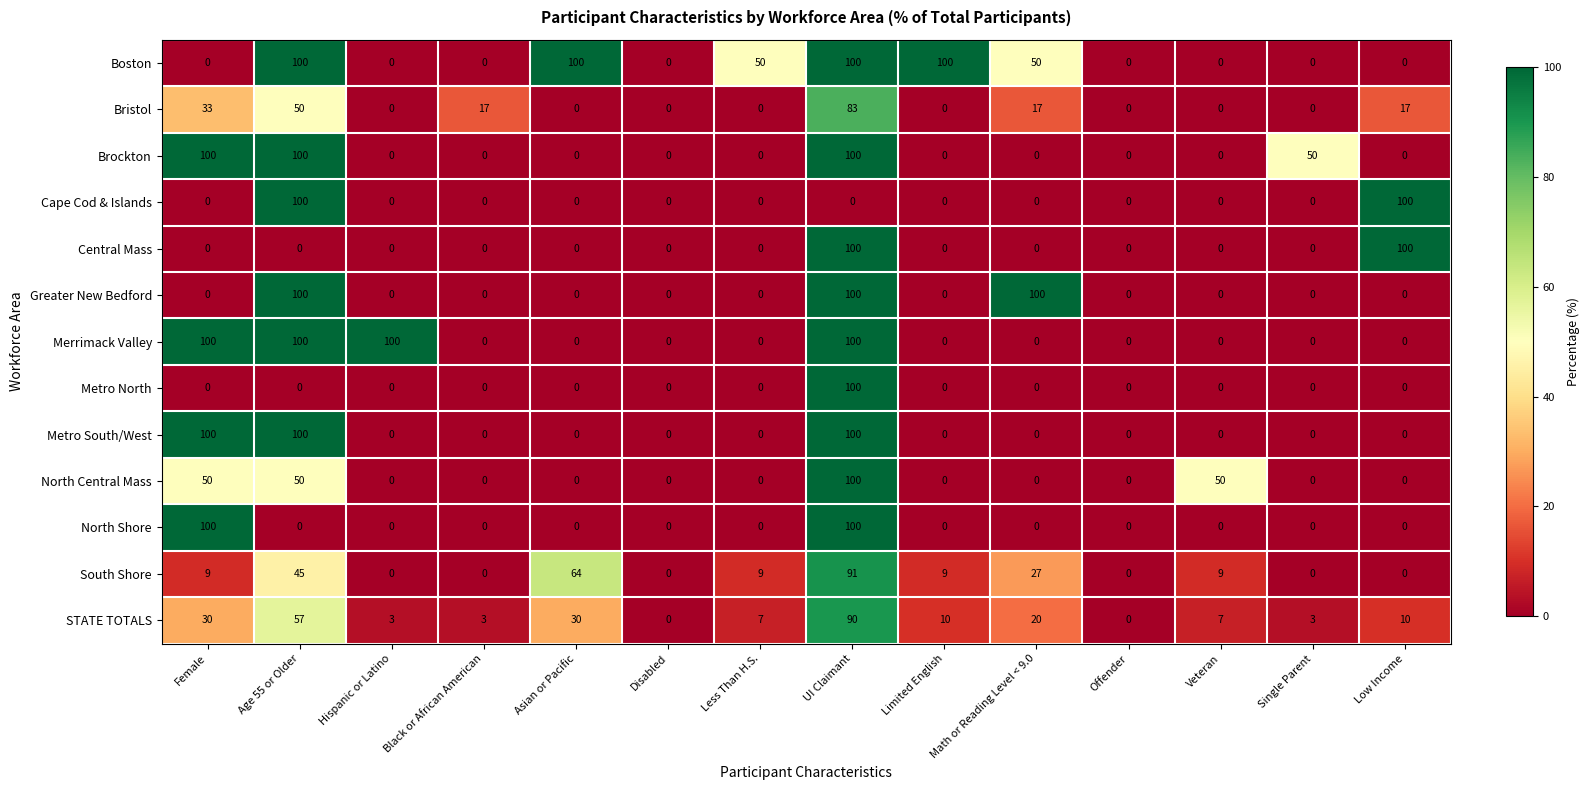

At which category is the sum across all series the highest?

UI Claimant